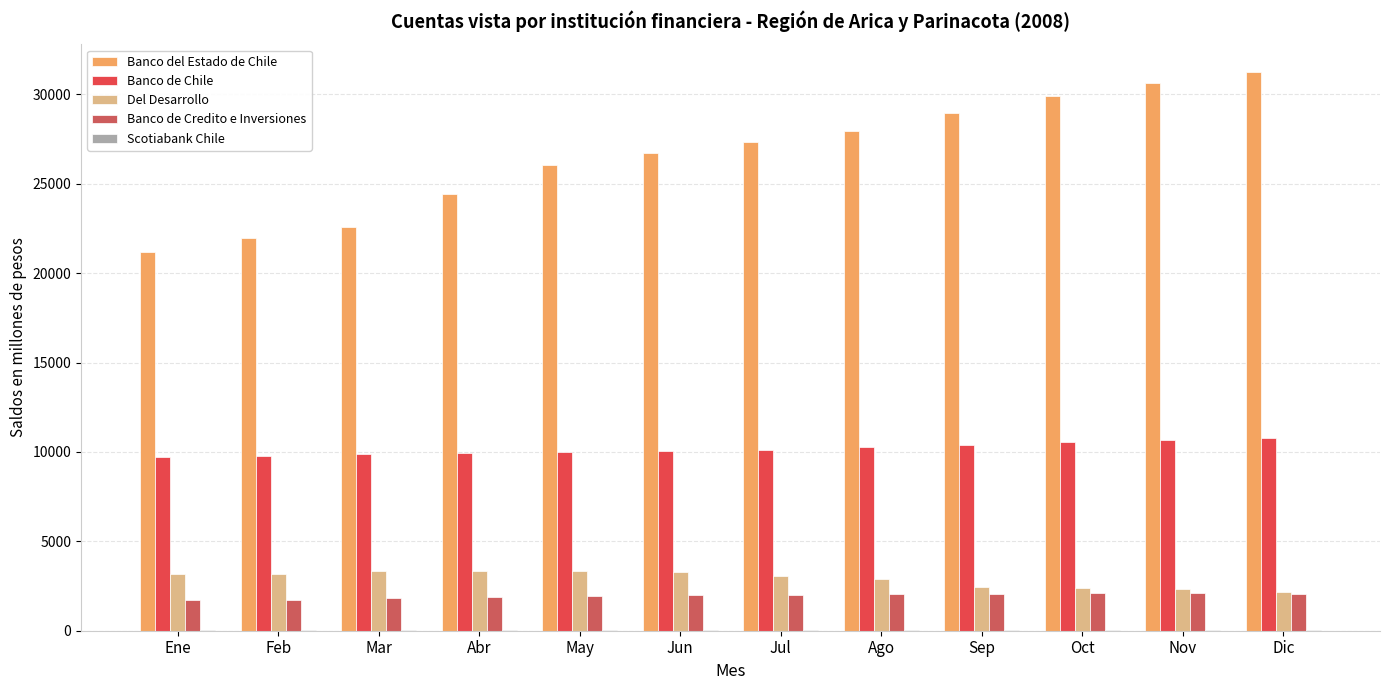

The Scotiabank Chile series shows 23 at Jun. True or false?

False